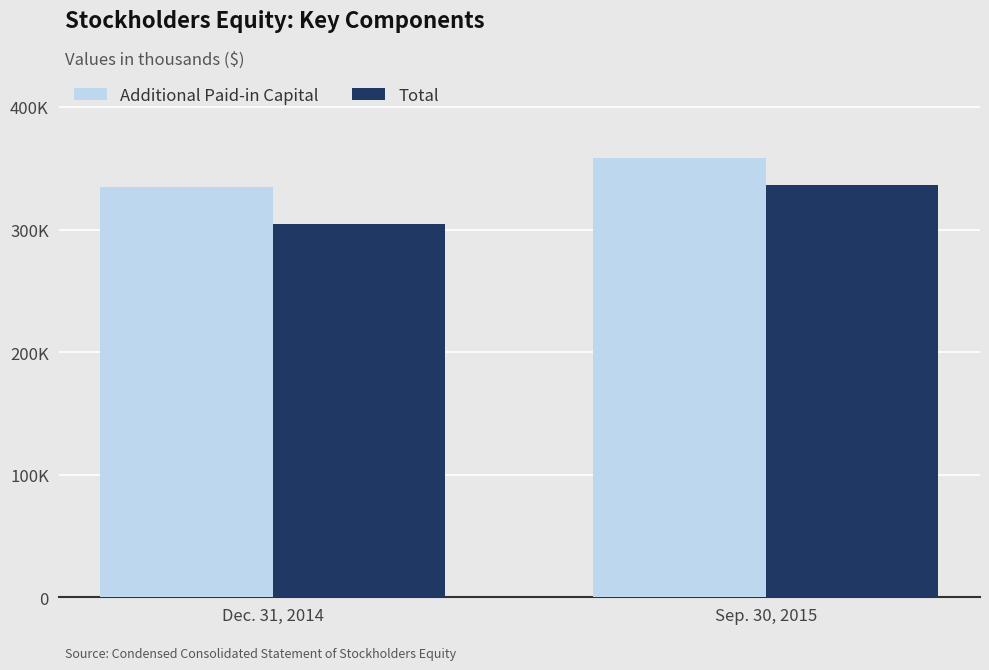

Which label corresponds to the smallest value in the chart?

Dec. 31, 2014